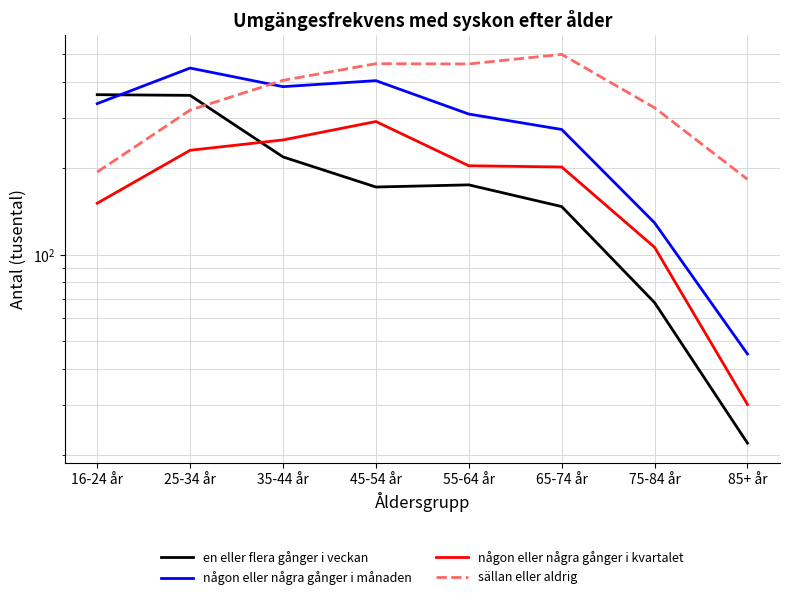

In en eller flera gånger i veckan, how many points are lower than both neighbors (excluding endpoints)?

1